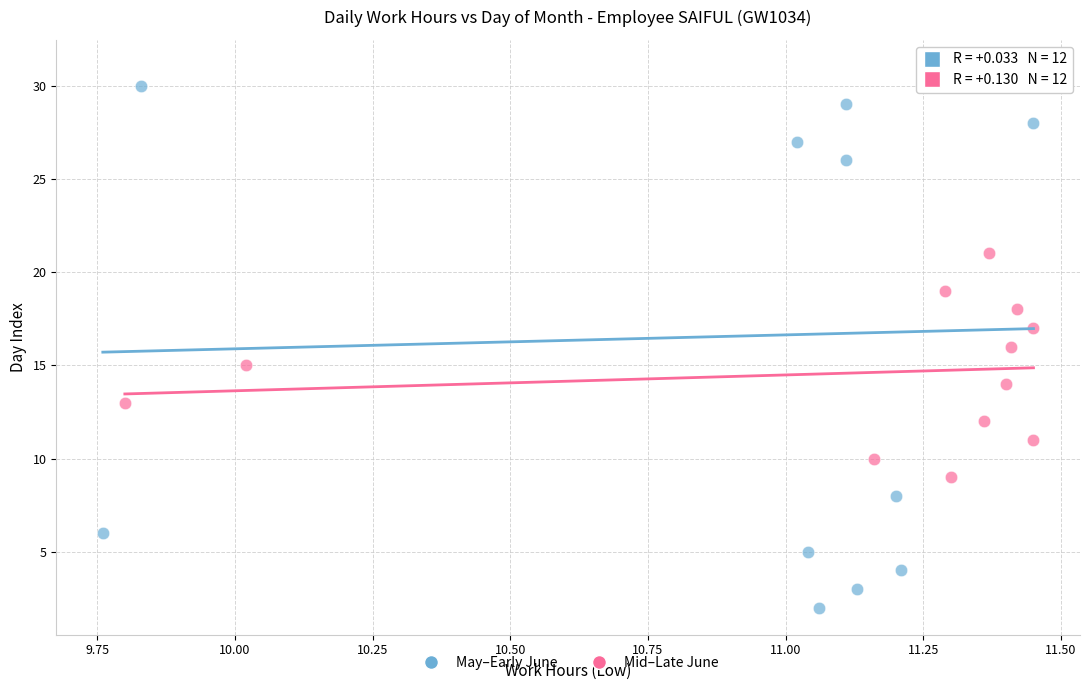

Which series has the widest spread of Y values?

May–Early June